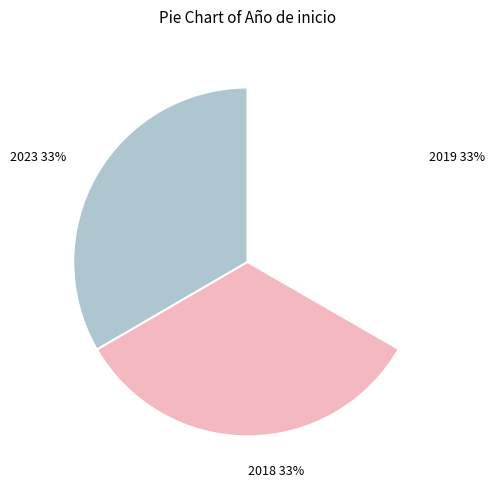

Is there any slice that represents more than half of the pie?

No